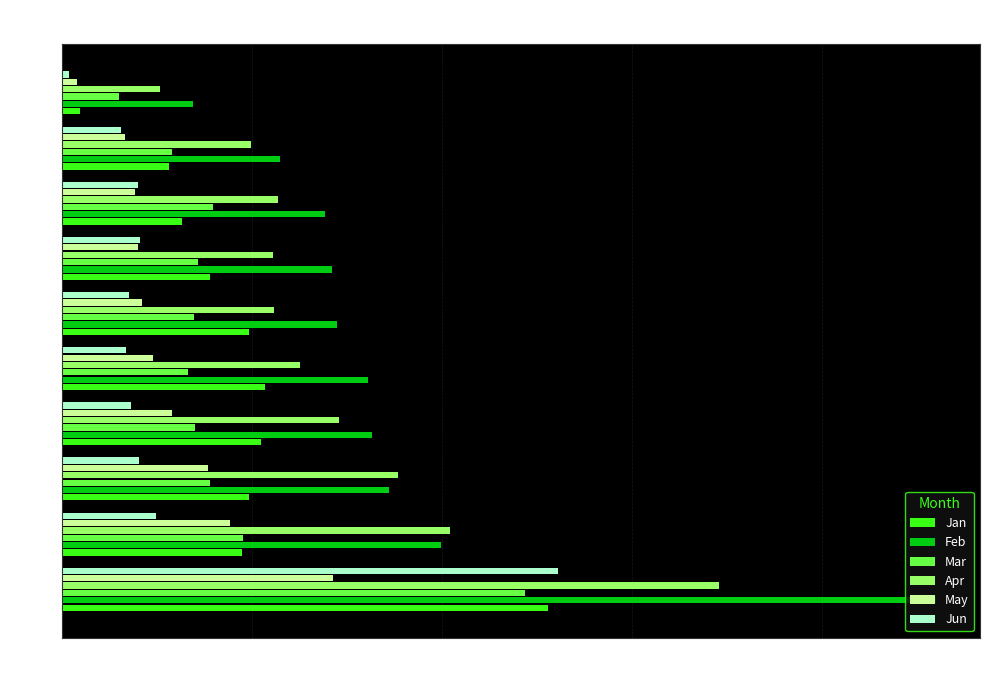

Which series has the widest spread of values?

Feb